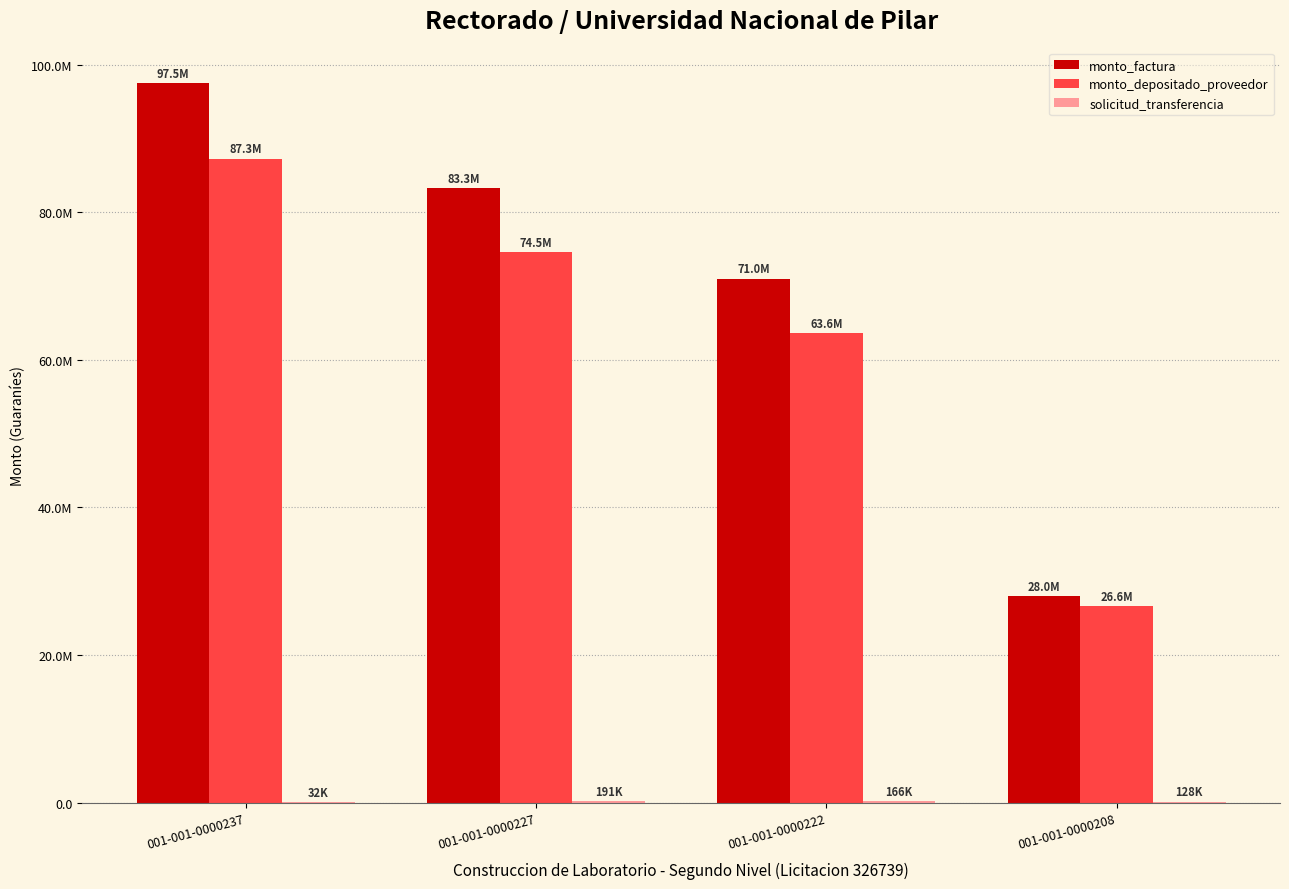

What is the sum of all monto_depositado_proveedor values?

251992157